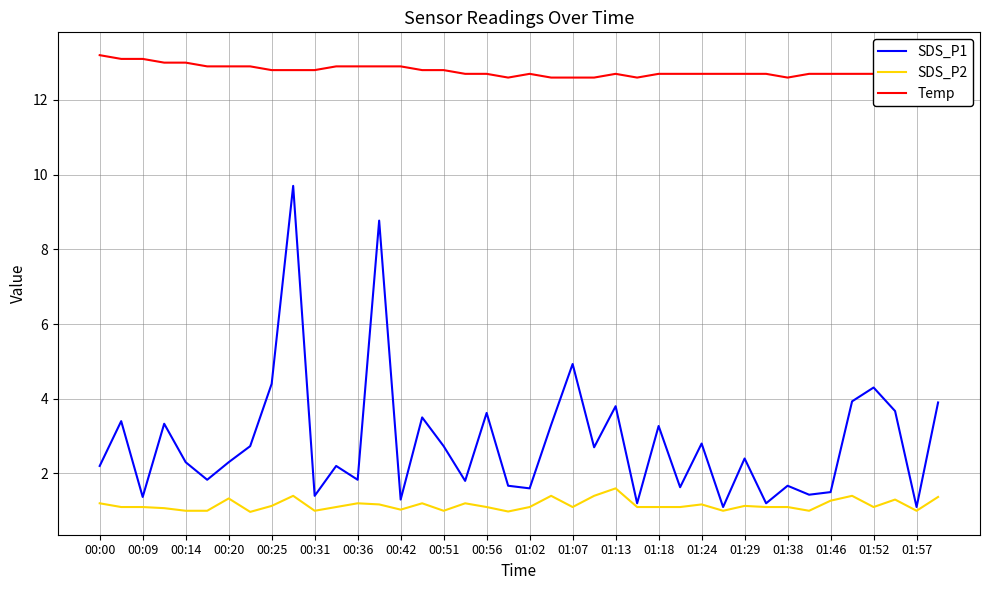

The value of SDS_P2 at 00:51 is 1.0. True or false?

True